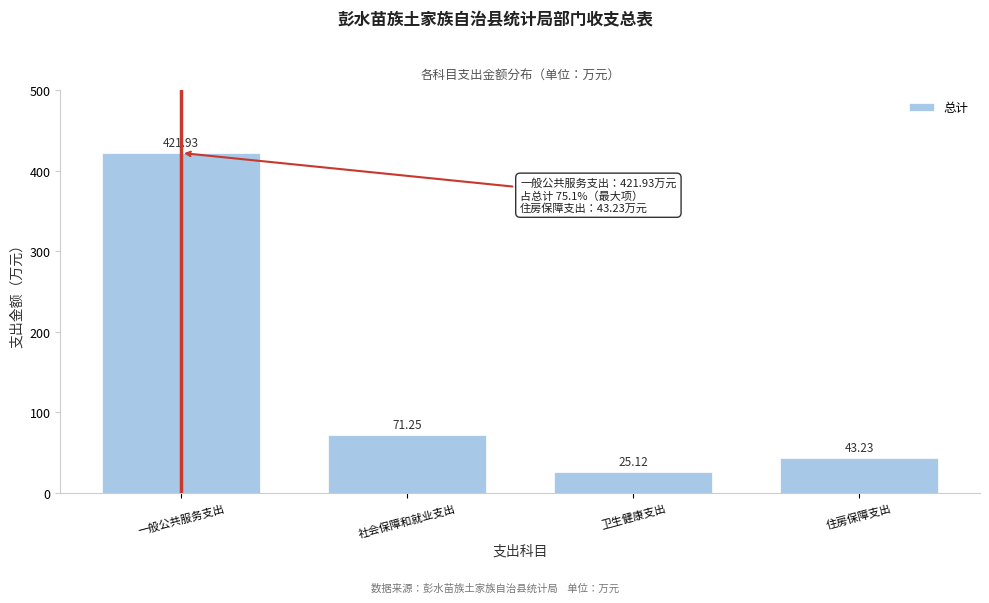

At which label is the value closest to 223?

社会保障和就业支出